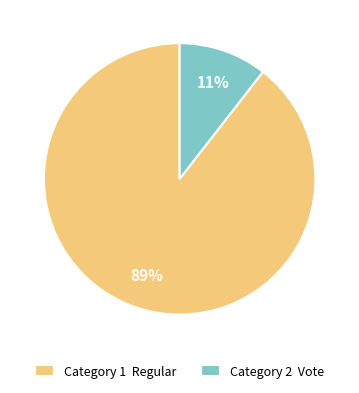

Count the number of slices in the pie.

2